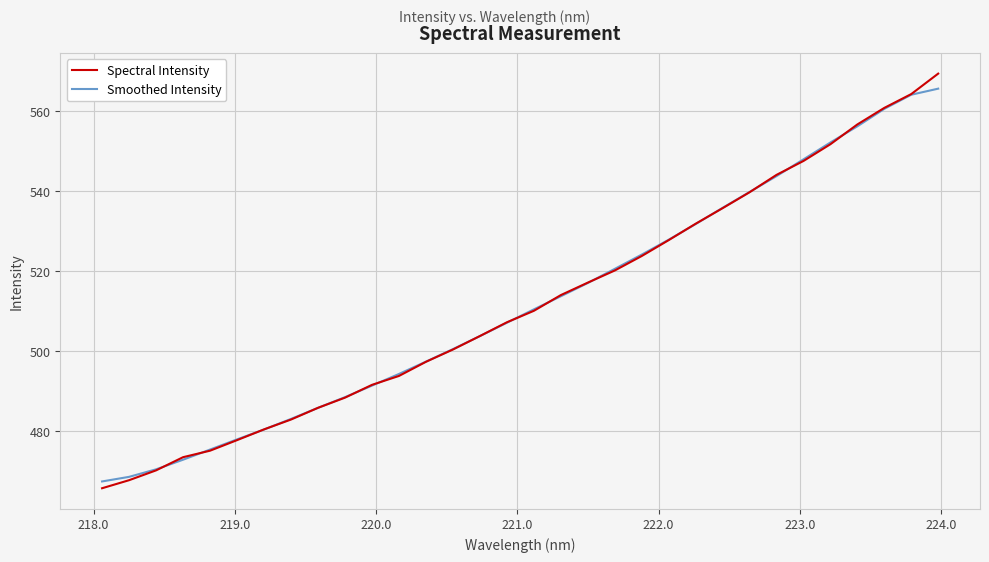

What is the lowest value of the Smoothed Intensity series?

467.5